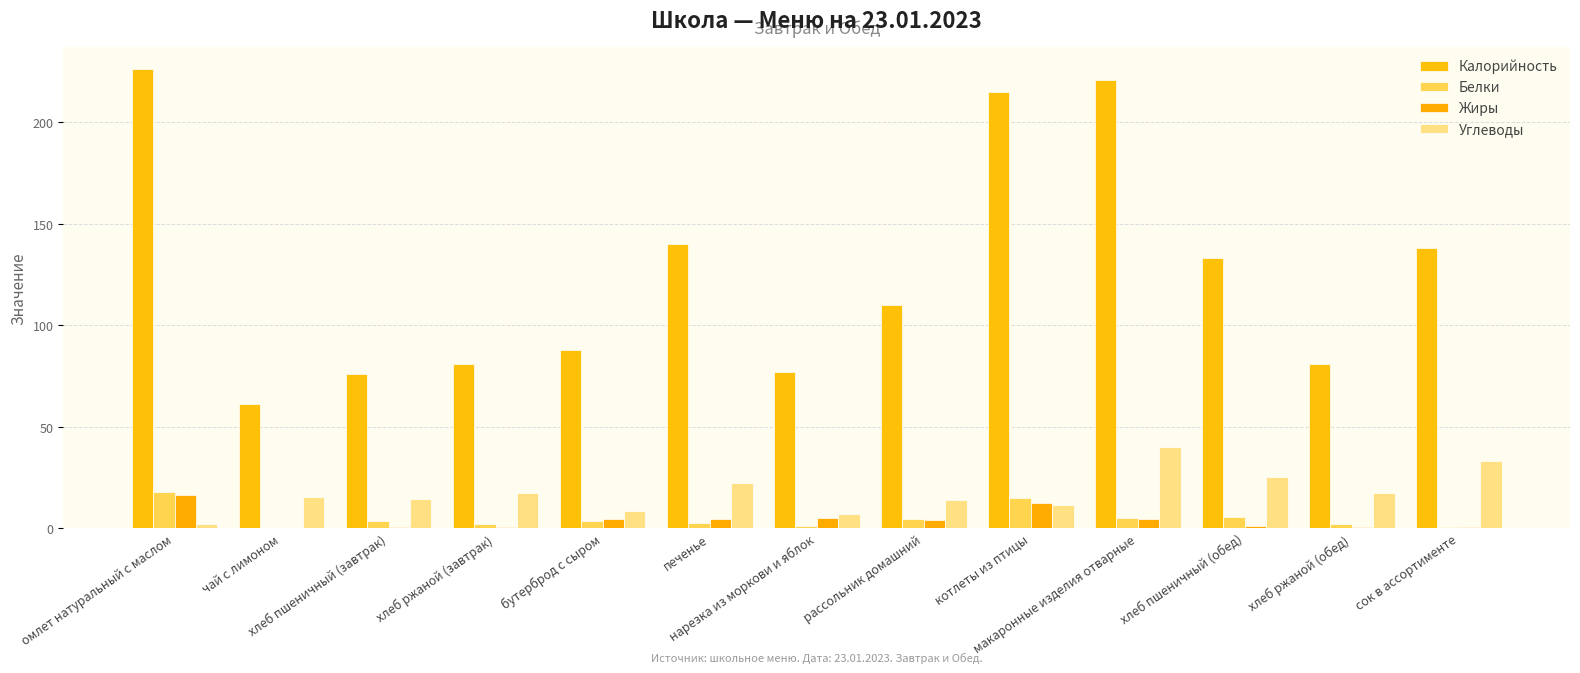

Which series has the largest total across all categories?

Калорийность